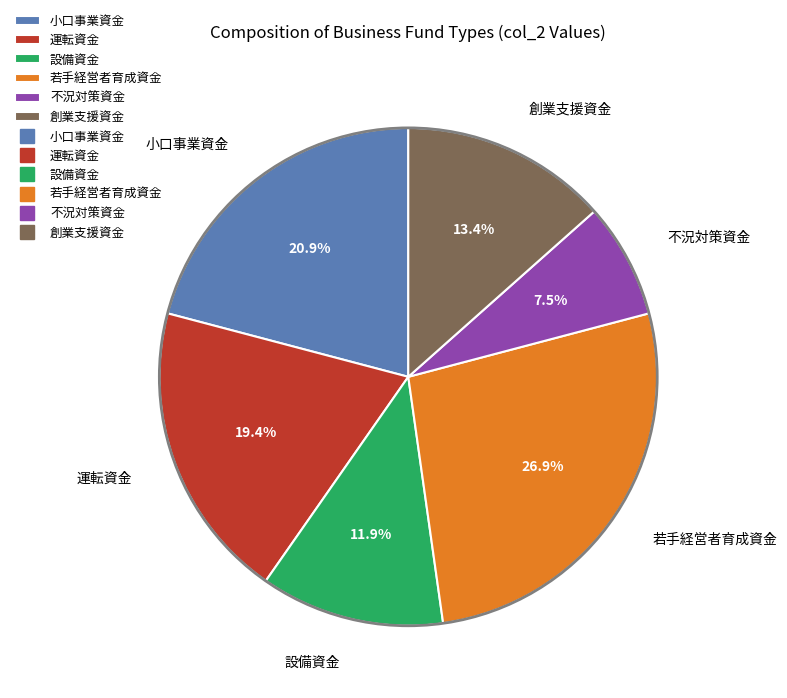

Combined, what portion of the pie is 若手経営者育成資金 and 小口事業資金?

47.8%